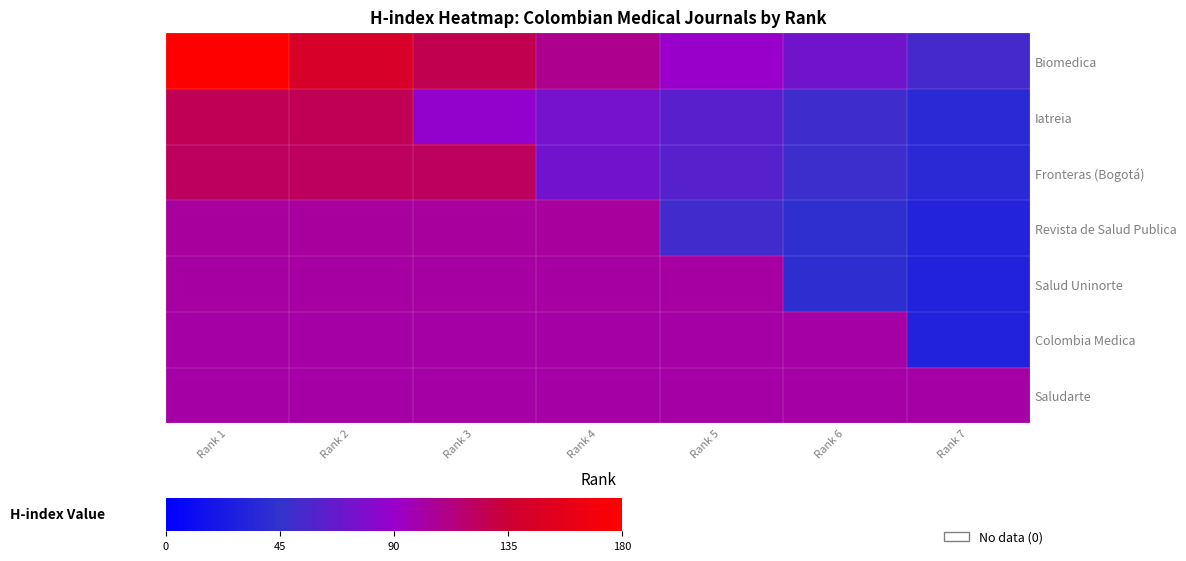

Count the number of categories in the chart.

7